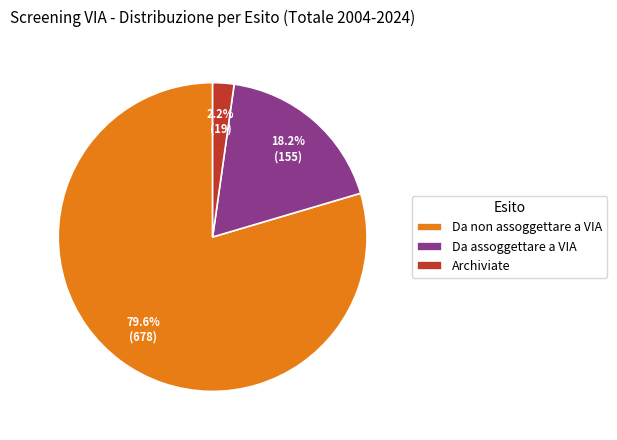

Does Da assoggettare a VIA represent more than half of the total?

No